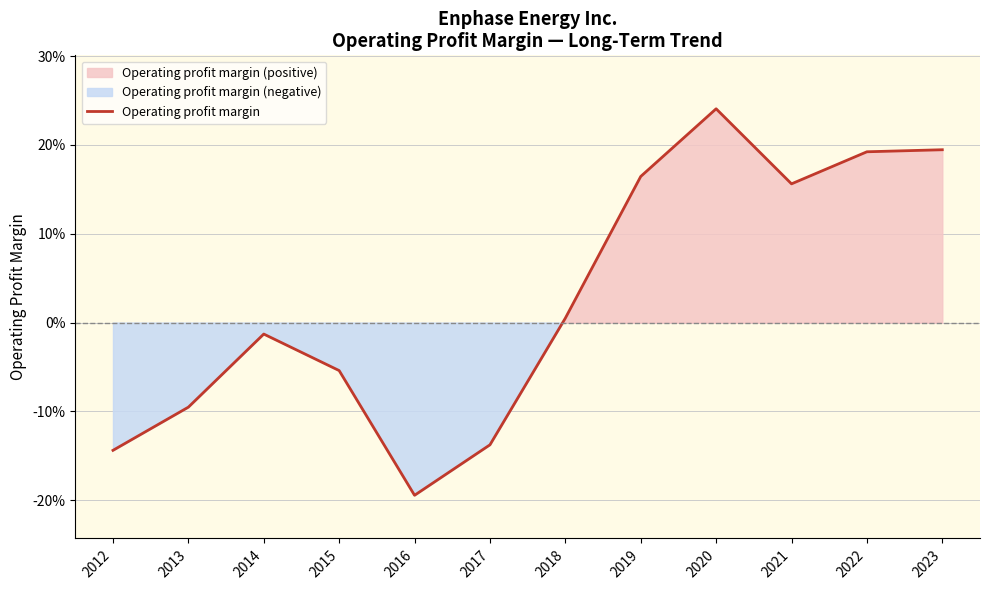

How many positive values are there?

6